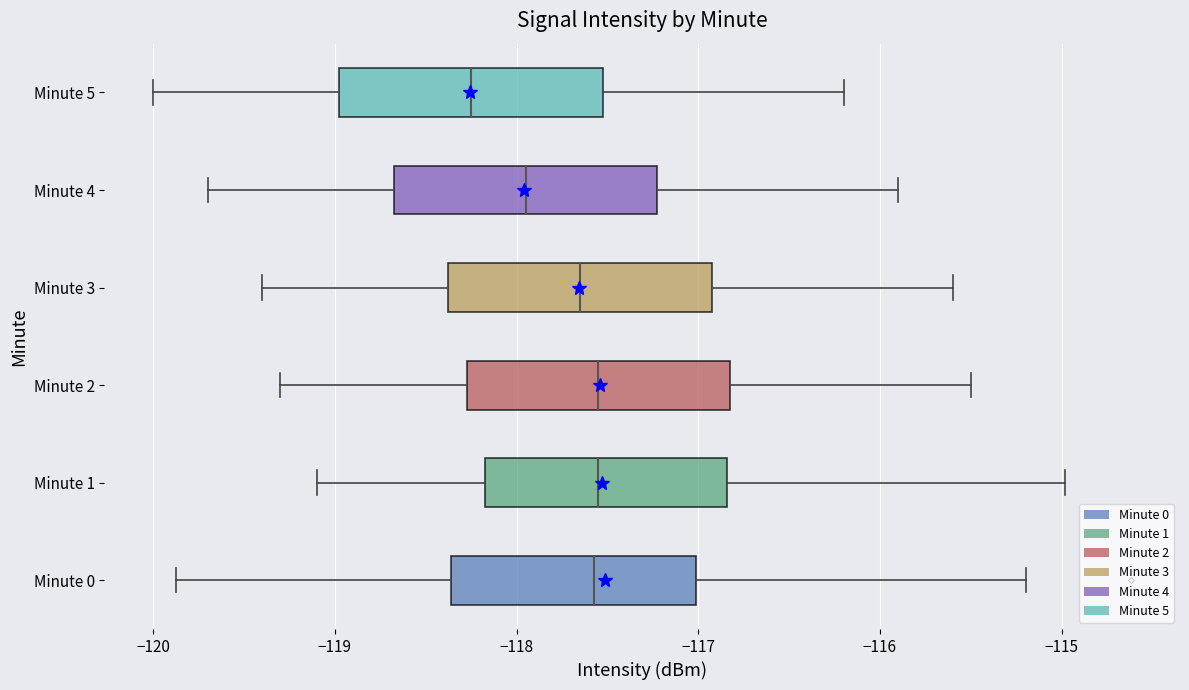

Reading bottom to top, transcribe this box plot: for each box, give where its median line is, the range the box spans, and where its two whiskers end, as read against the x-axis. The values are not printed on the chart, so give them approximately, as read against the axis.

Minute 0: median -117.6, box -118.4 to -117.0, whiskers -119.9 to -115.2
Minute 1: median -117.5, box -118.2 to -116.8, whiskers -119.1 to -115.0
Minute 2: median -117.5, box -118.3 to -116.8, whiskers -119.3 to -115.5
Minute 3: median -117.6, box -118.4 to -116.9, whiskers -119.4 to -115.6
Minute 4: median -117.9, box -118.7 to -117.2, whiskers -119.7 to -115.9
Minute 5: median -118.2, box -119.0 to -117.5, whiskers -120.0 to -116.2